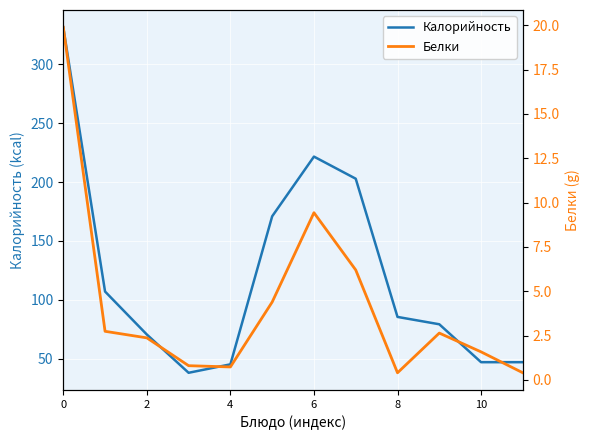

How many interior local peaks does the Белки series have?

2